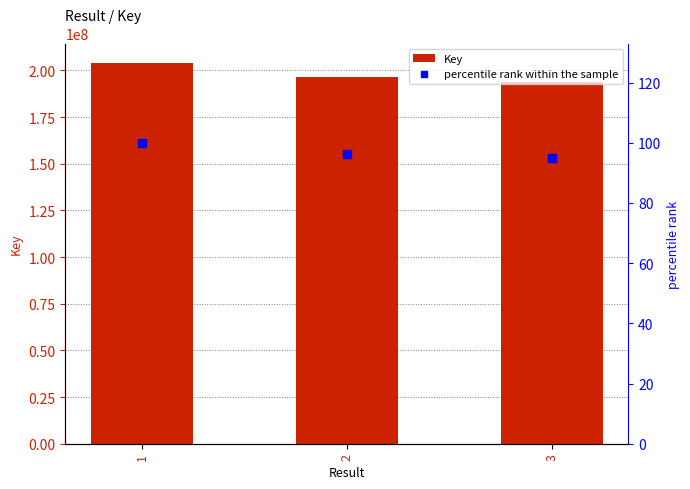

What is the total value across all series at 2?

196372601.2